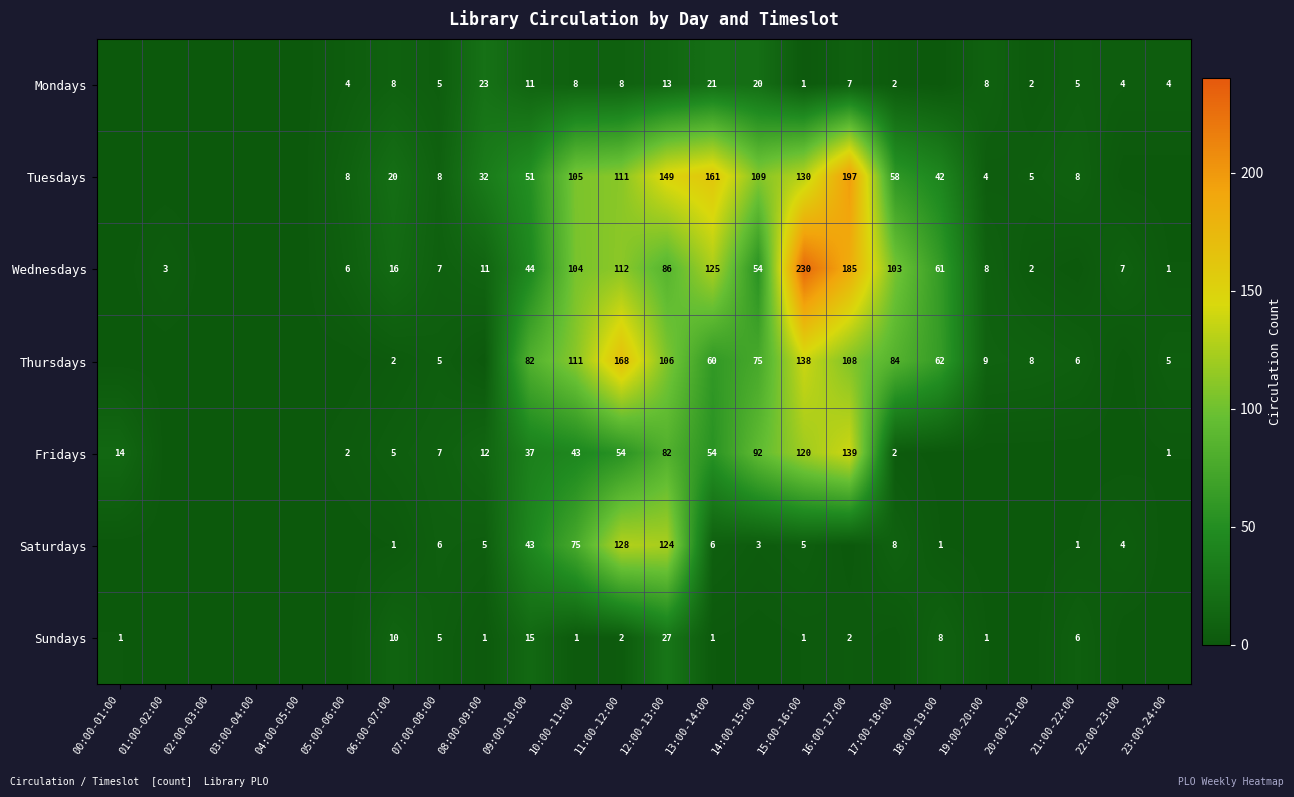

The Fridays series shows 73 at 15:00-16:00. True or false?

False